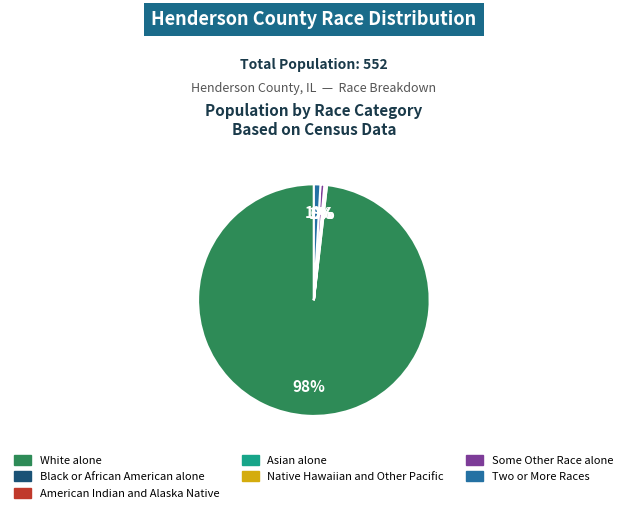

Between Some Other Race alone and Black or African American alone, which is larger?

Some Other Race alone